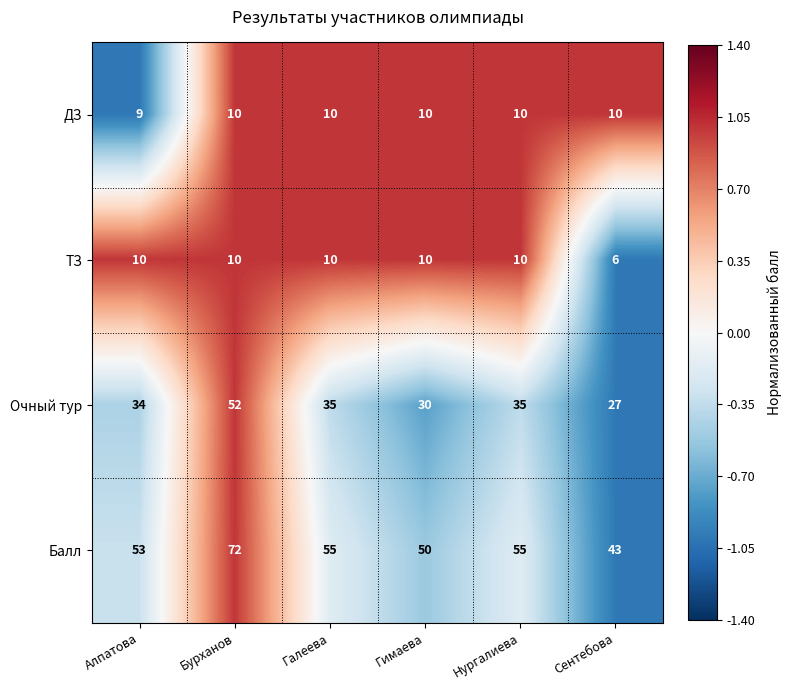

Which category has the lowest value in the Балл series?

Сентебова